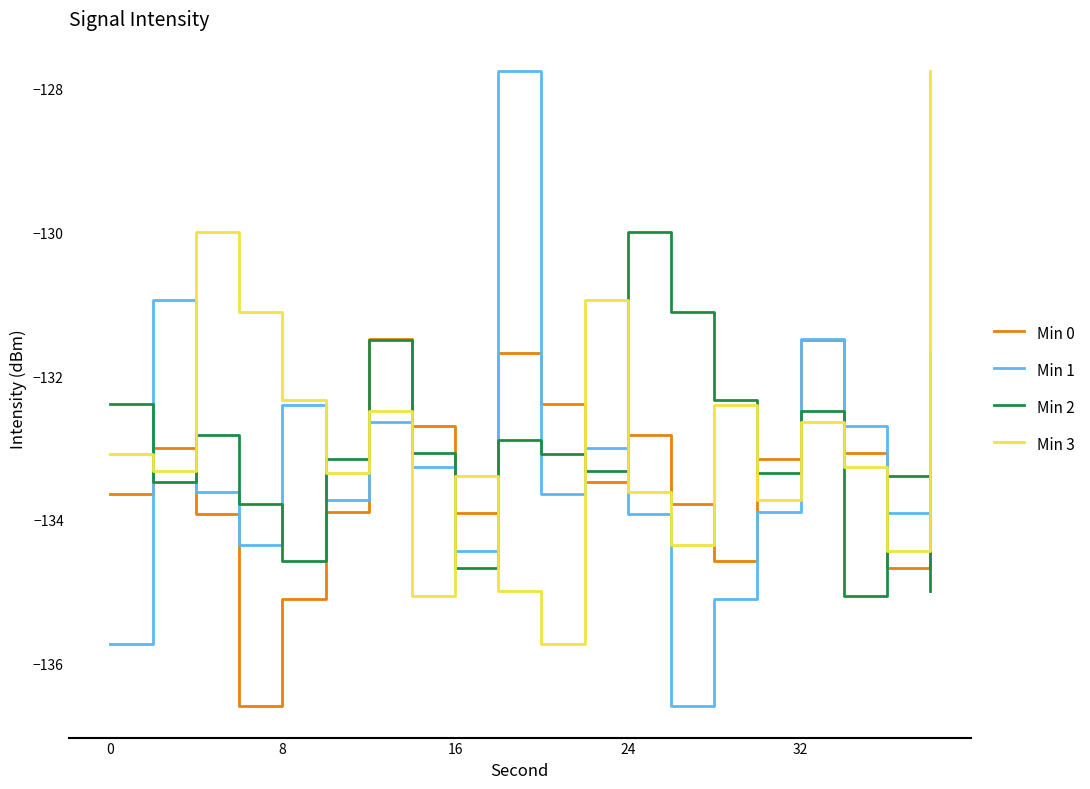

True or false: Min 1 and Min 2 cross at least once.

True